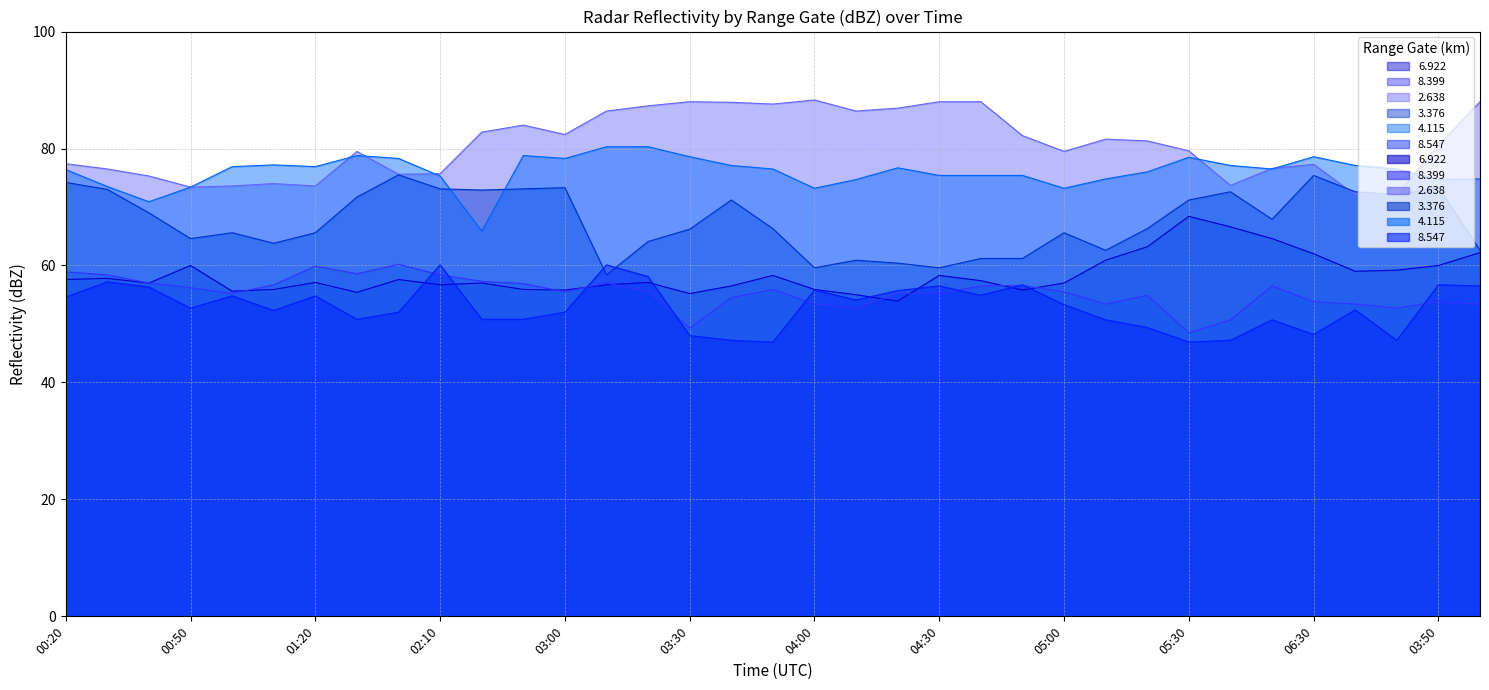

What is the label of the 11th point from the left?

02:20